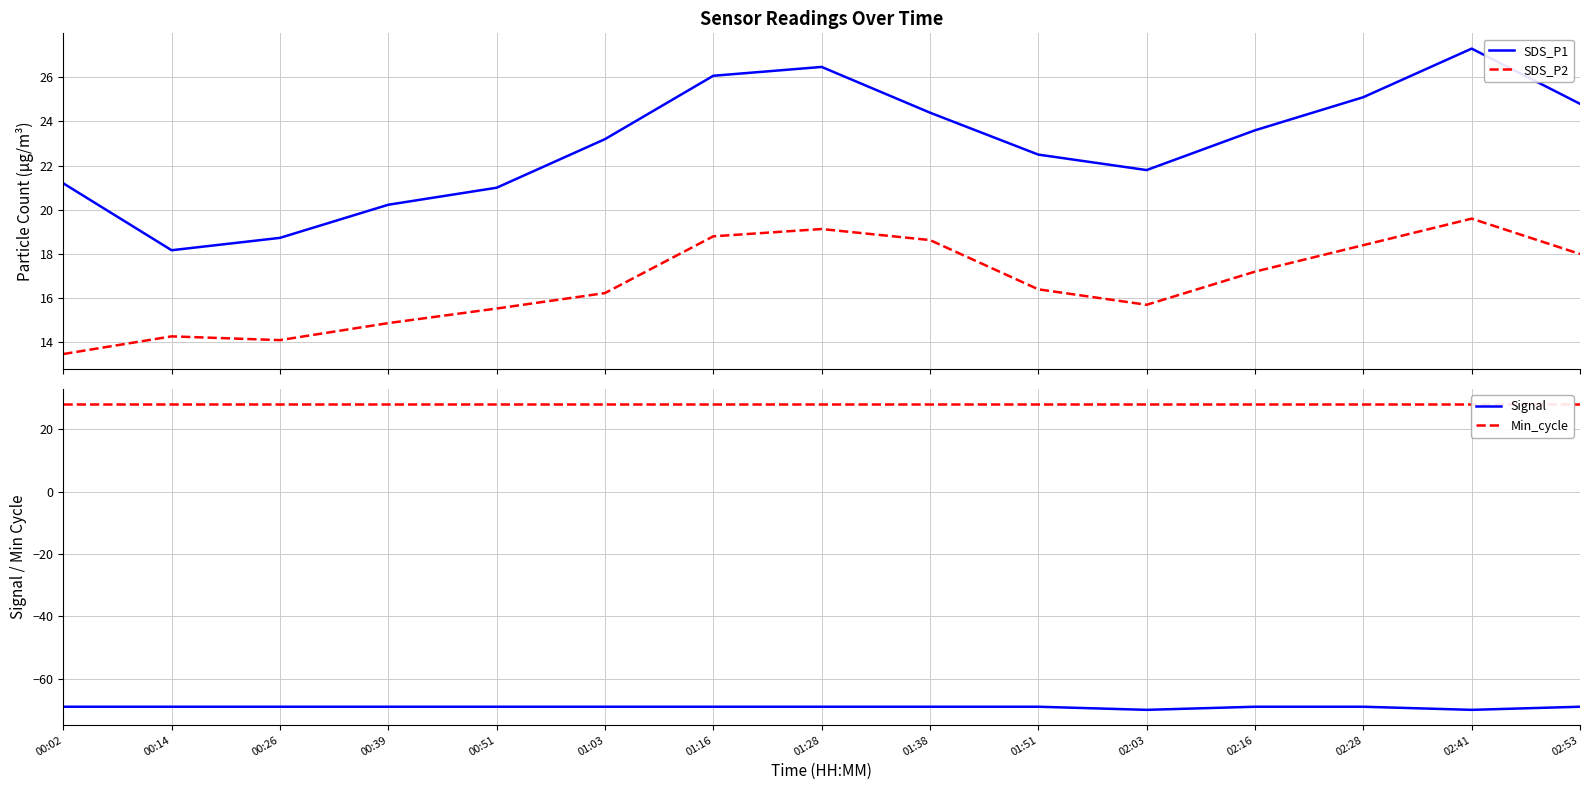

Reading left to right, what are all the values shown in this chart?

SDS_P1: 00:02=21.2	00:14=18.2	00:26=18.7	00:39=20.2	00:51=21.0	01:03=23.2	01:16=26.1	01:28=26.5	01:38=24.4	01:51=22.5	02:03=21.8	02:16=23.6	02:28=25.1	02:41=27.3	02:53=24.8
SDS_P2: 00:02=13.5	00:14=14.3	00:26=14.1	00:39=14.9	00:51=15.5	01:03=16.2	01:16=18.8	01:28=19.1	01:38=18.6	01:51=16.4	02:03=15.7	02:16=17.2	02:28=18.4	02:41=19.6	02:53=18.0
Signal: 00:02=-69.0	00:14=-69.0	00:26=-69.0	00:39=-69.0	00:51=-69.0	01:03=-69.0	01:16=-69.0	01:28=-69.0	01:38=-69.0	01:51=-69.0	02:03=-70.0	02:16=-69.0	02:28=-69.0	02:41=-70.0	02:53=-69.0
Min_cycle: 00:02=28.0	00:14=28.0	00:26=28.0	00:39=28.0	00:51=28.0	01:03=28.0	01:16=28.0	01:28=28.0	01:38=28.0	01:51=28.0	02:03=28.0	02:16=28.0	02:28=28.0	02:41=28.0	02:53=28.0